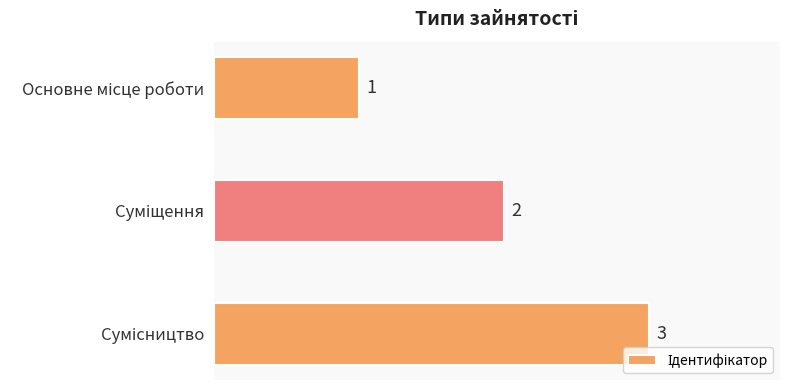

What is the difference between the second highest and minimum values?

1